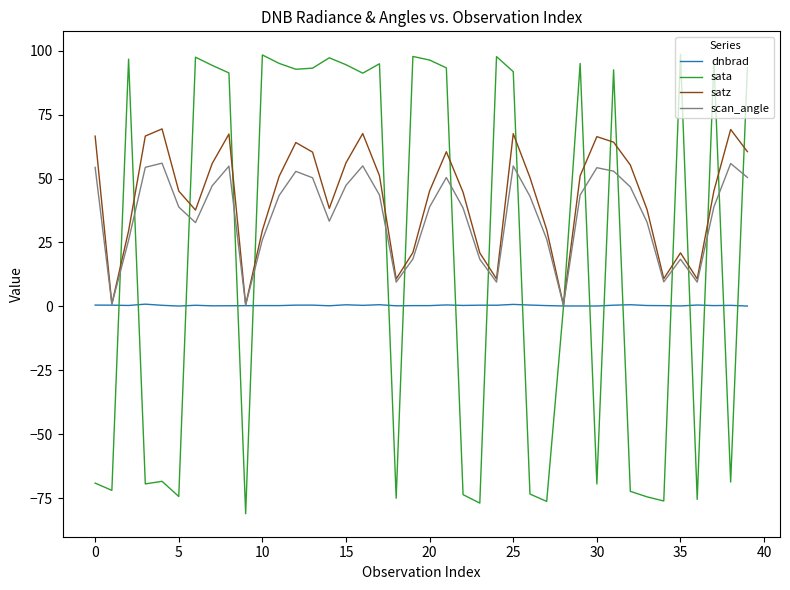

Which series has the largest total across all categories?

satz